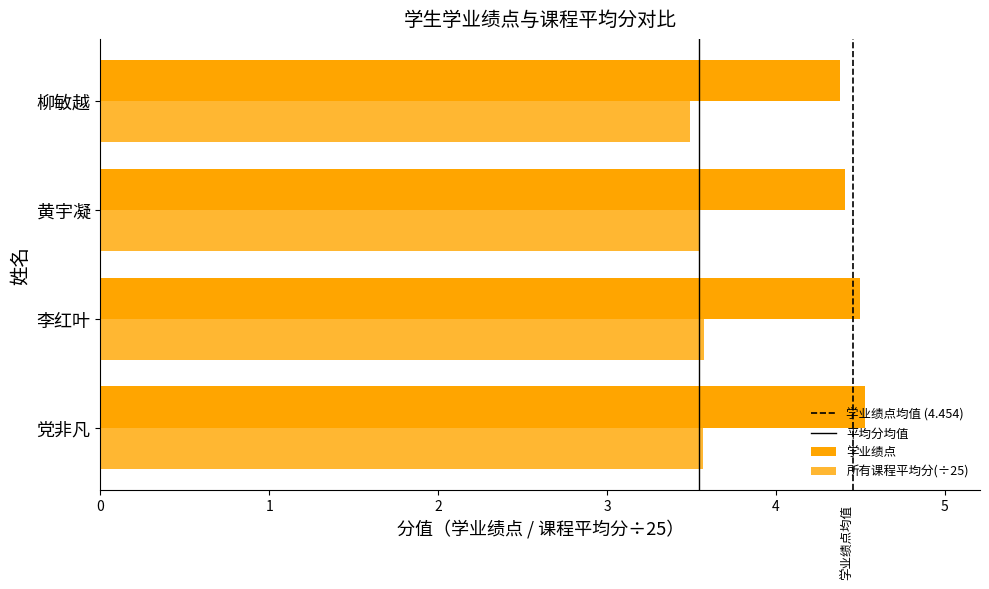

What is the highest value of the 学业绩点 series?

4.5